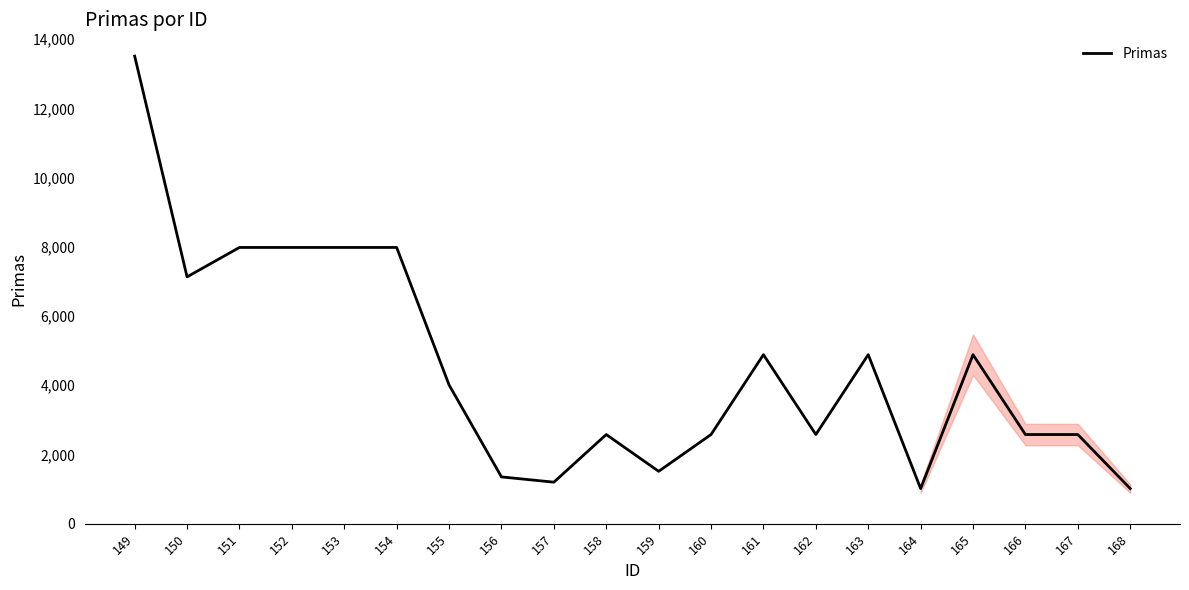

Which has a higher value, 166 or 163?

163